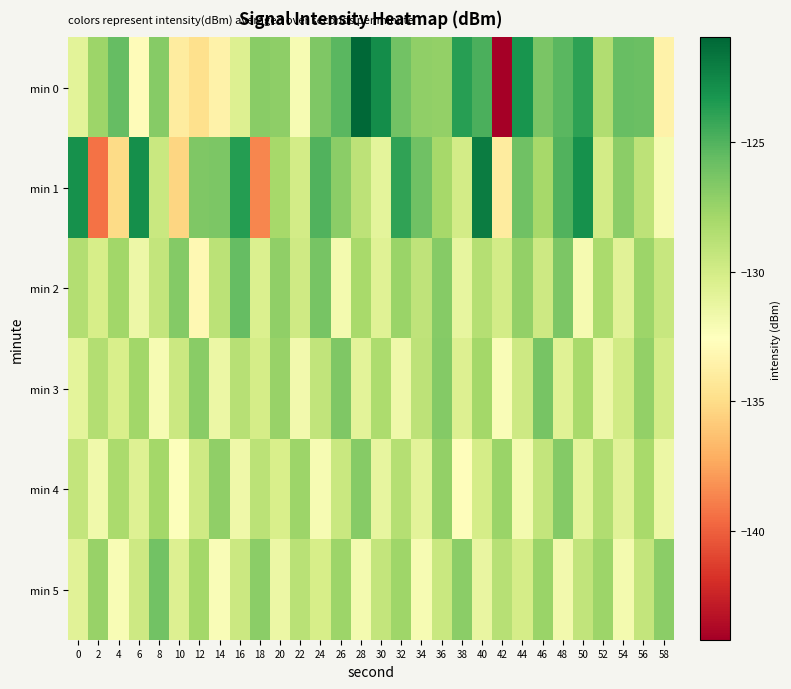

What is the total value across all series at 44?

-768.2